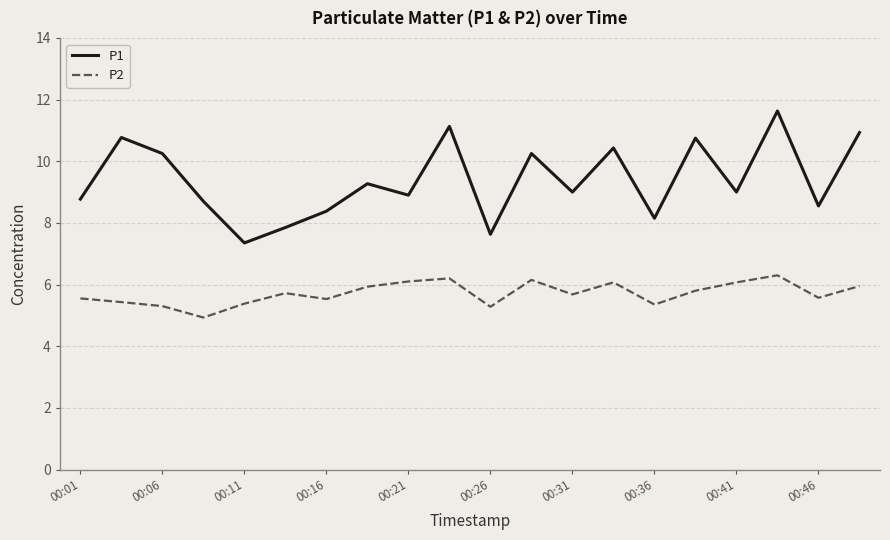

True or false: P2 and P1 cross at least once.

False